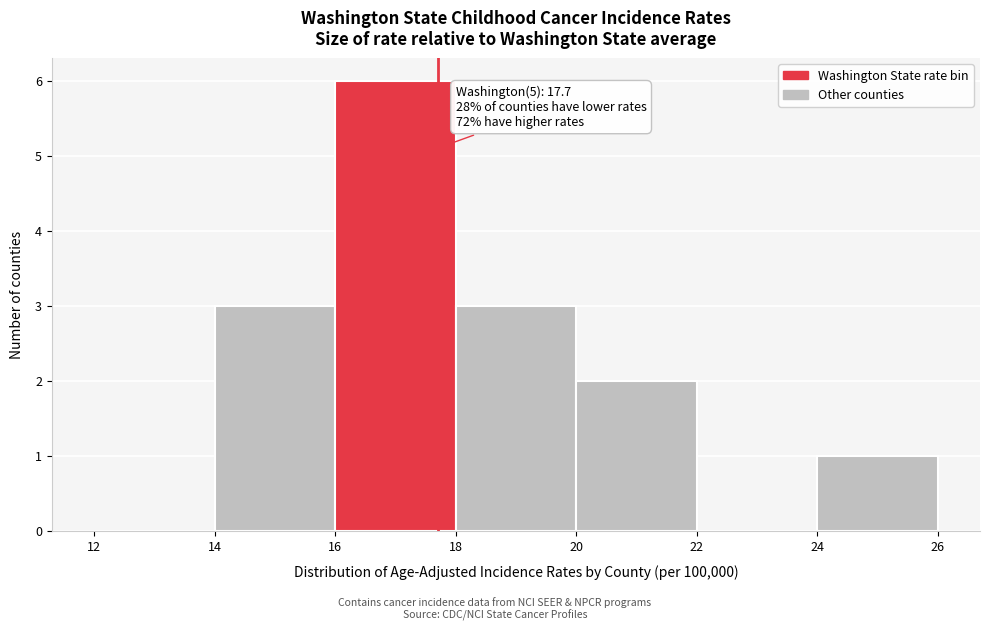

Over which range of the x-axis is the bar tallest?

16 to 18